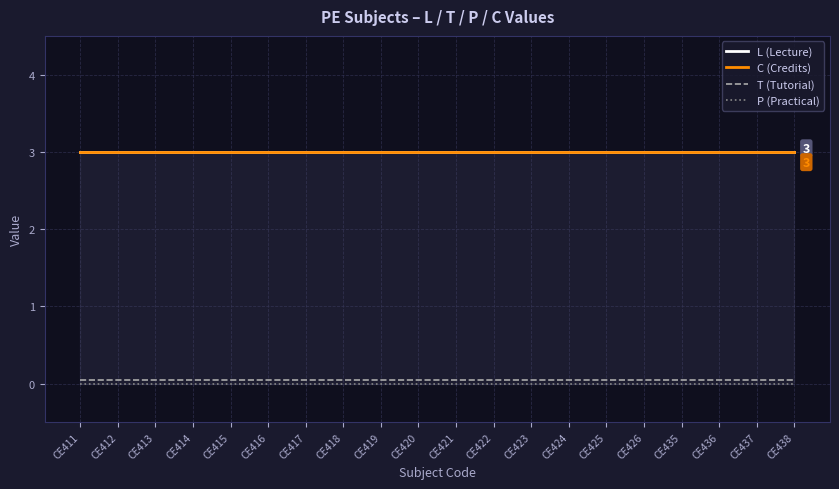

What is the highest value of the C (Credits) series?

3.0